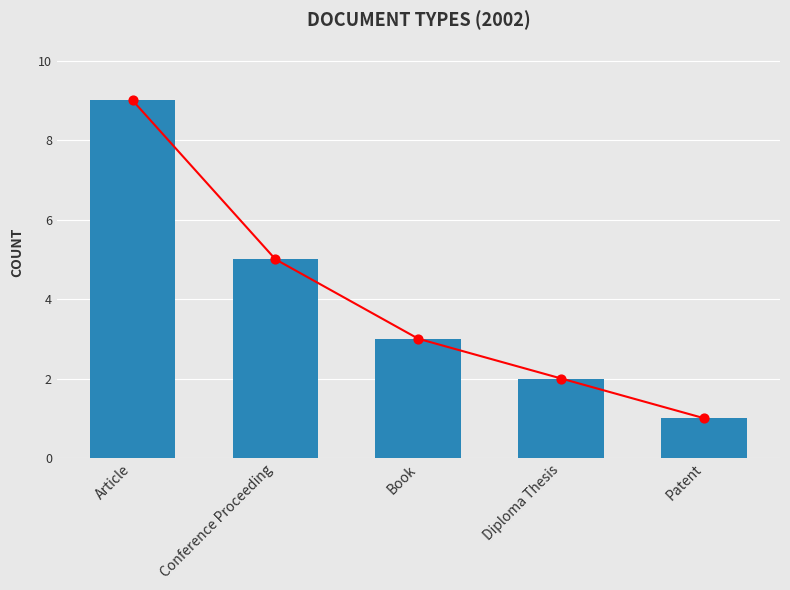

What is the ratio of the value at Article to the value at Diploma Thesis?

4.5